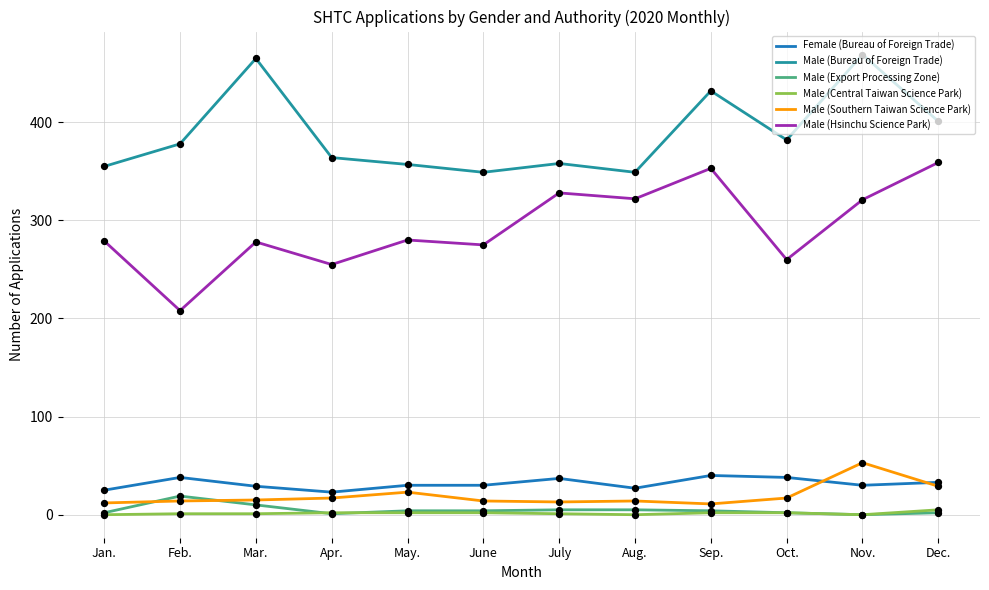

At which category is the sum across all series the highest?

Nov.